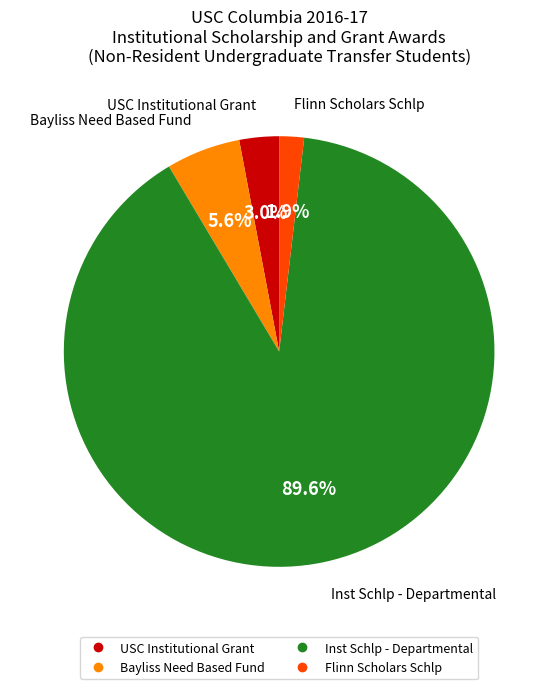

How many slices are in this pie chart?

4